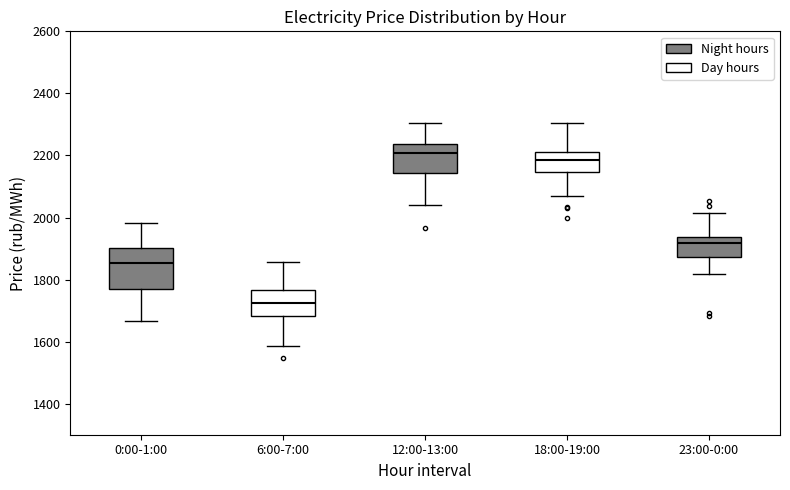

Reading left to right, read every box against the y-axis: the position of its median line, the range the box covers, and the ends of its whiskers. The values are not printed on the chart, so give them approximately, as read against the axis.

0:00-1:00: median 1860, box 1760 to 1900, whiskers 1660 to 1980
6:00-7:00: median 1720, box 1680 to 1760, whiskers 1580 to 1860
12:00-13:00: median 2200, box 2140 to 2240, whiskers 2040 to 2300
18:00-19:00: median 2180, box 2140 to 2220, whiskers 2060 to 2300
23:00-0:00: median 1920, box 1880 to 1940, whiskers 1820 to 2020